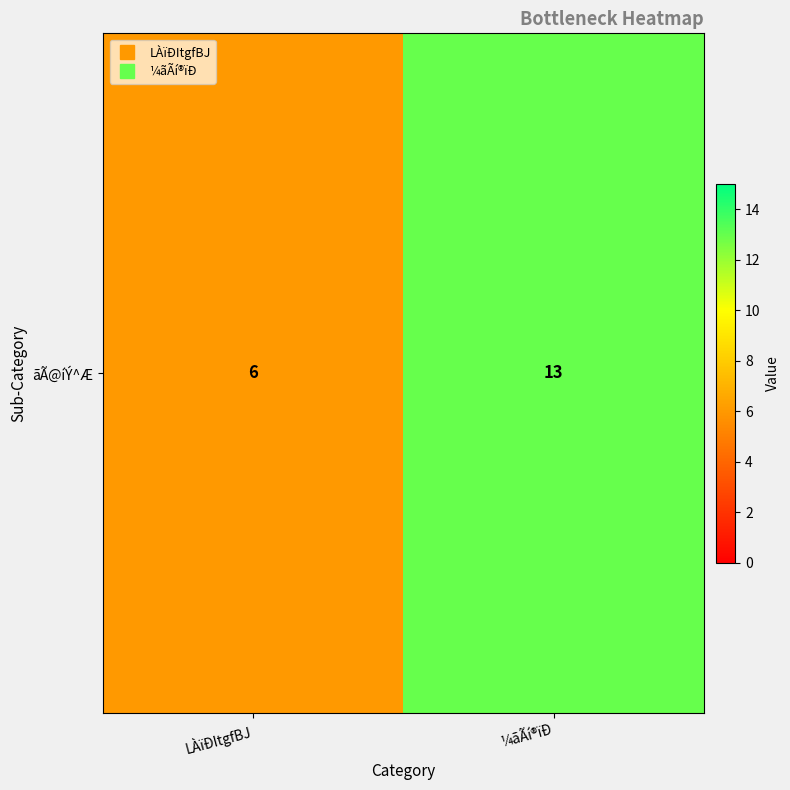

Which category has the highest value across all series?

¼ãÃí®ïÐ